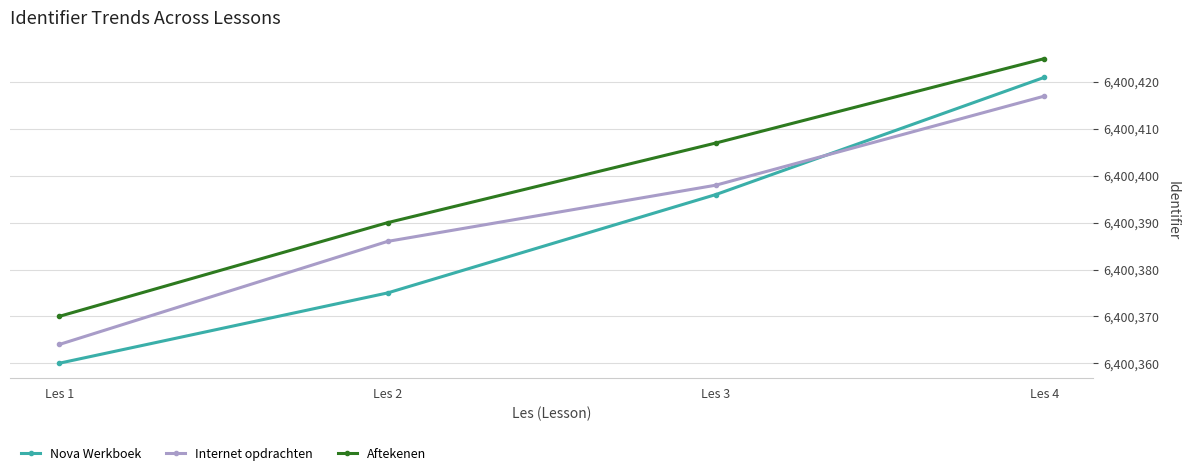

After their last crossing, which series has the higher values: Internet opdrachten or Nova Werkboek?

Nova Werkboek